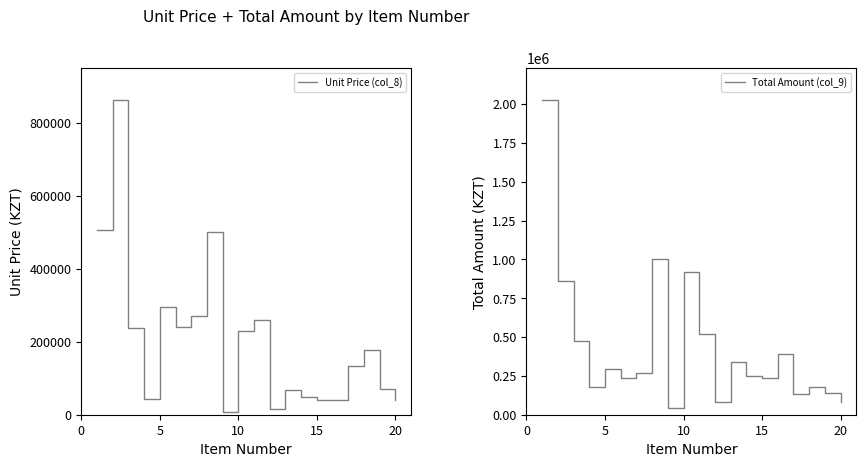

True or false: Total Amount (col_9) has more than 0 interior local peaks.

True